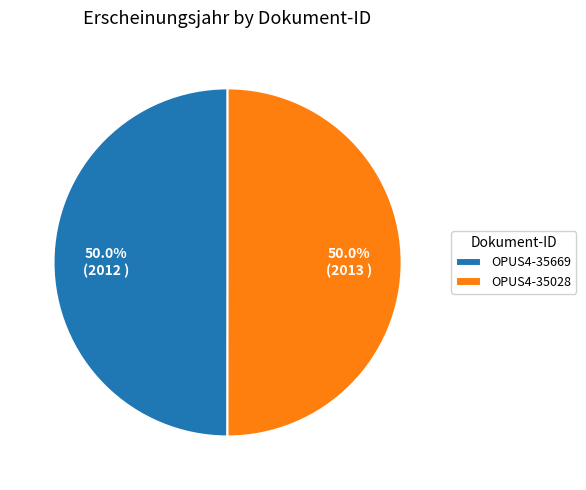

Count the number of slices in the pie.

2